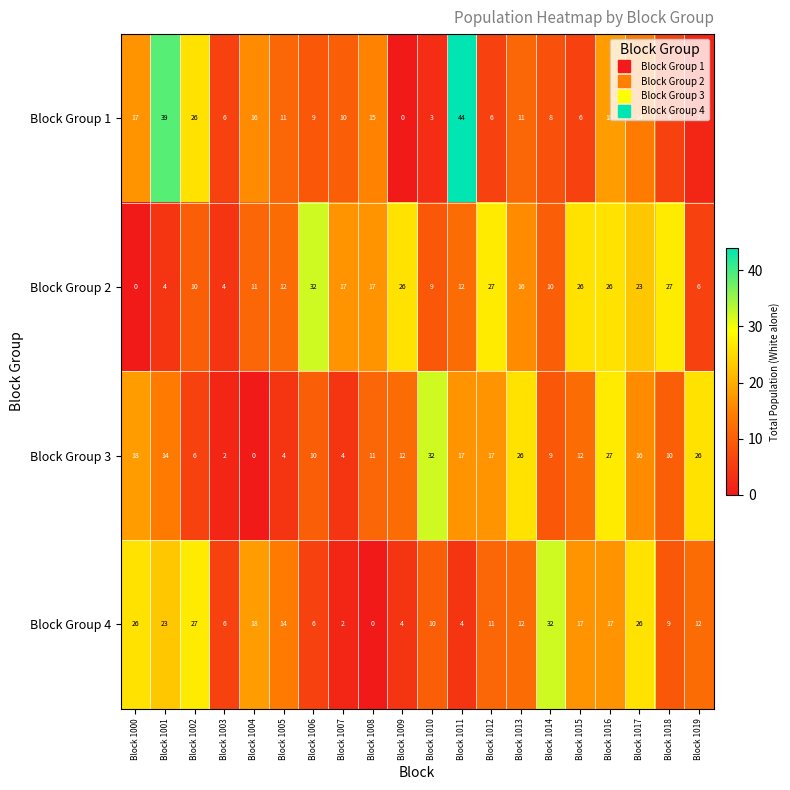

At which category does the chart reach its peak across all series?

Block 1011